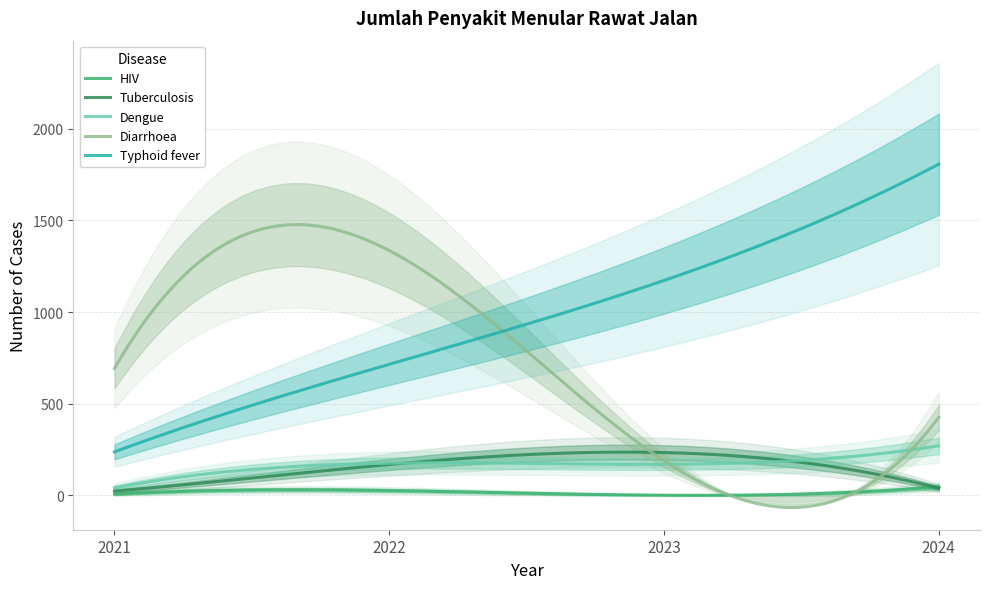

Reading left to right, transcribe all the data shown in this chart.

HIV: 2021=7	2022=27	2023=1	2024=47
Tuberculosis: 2021=24	2022=169	2023=234	2024=40
Dengue: 2021=42	2022=176	2023=170	2024=271
Diarrhoea: 2021=693	2022=1335	2023=189	2024=426
Typhoid fever: 2021=238	2022=715	2023=1172	2024=1806